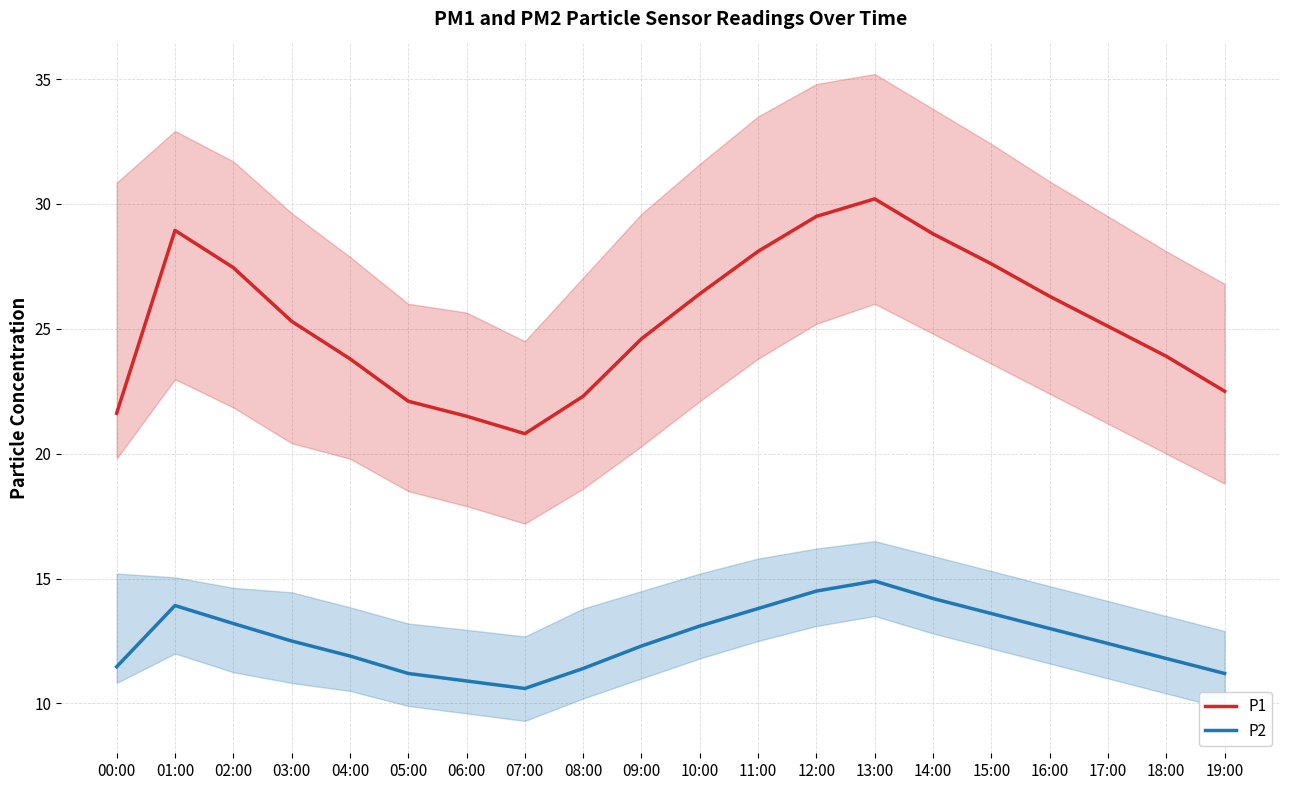

Reading left to right, list all the values displayed in this chart.

P1: 00:00=21.6	01:00=28.9	02:00=27.4	03:00=25.3	04:00=23.8	05:00=22.1	06:00=21.5	07:00=20.8	08:00=22.3	09:00=24.6	10:00=26.4	11:00=28.1	12:00=29.5	13:00=30.2	14:00=28.8	15:00=27.6	16:00=26.3	17:00=25.1	18:00=23.9	19:00=22.5
P2: 00:00=11.5	01:00=13.9	02:00=13.2	03:00=12.5	04:00=11.9	05:00=11.2	06:00=10.9	07:00=10.6	08:00=11.4	09:00=12.3	10:00=13.1	11:00=13.8	12:00=14.5	13:00=14.9	14:00=14.2	15:00=13.6	16:00=13.0	17:00=12.4	18:00=11.8	19:00=11.2